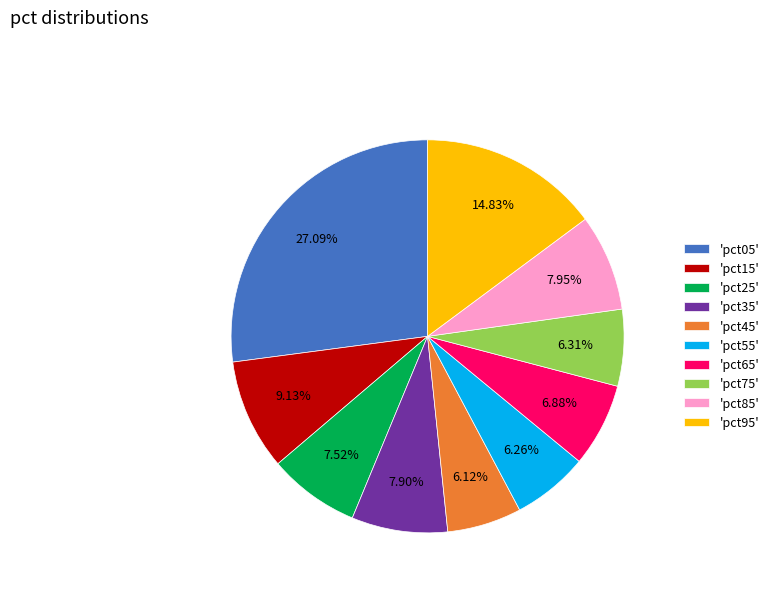

To the nearest percent, what is the difference between the largest and smallest slice percentages?

21%